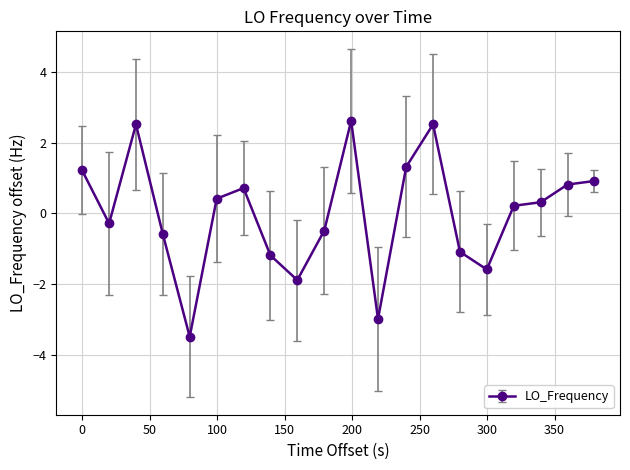

What is the value of the 6th point from the left?

0.4